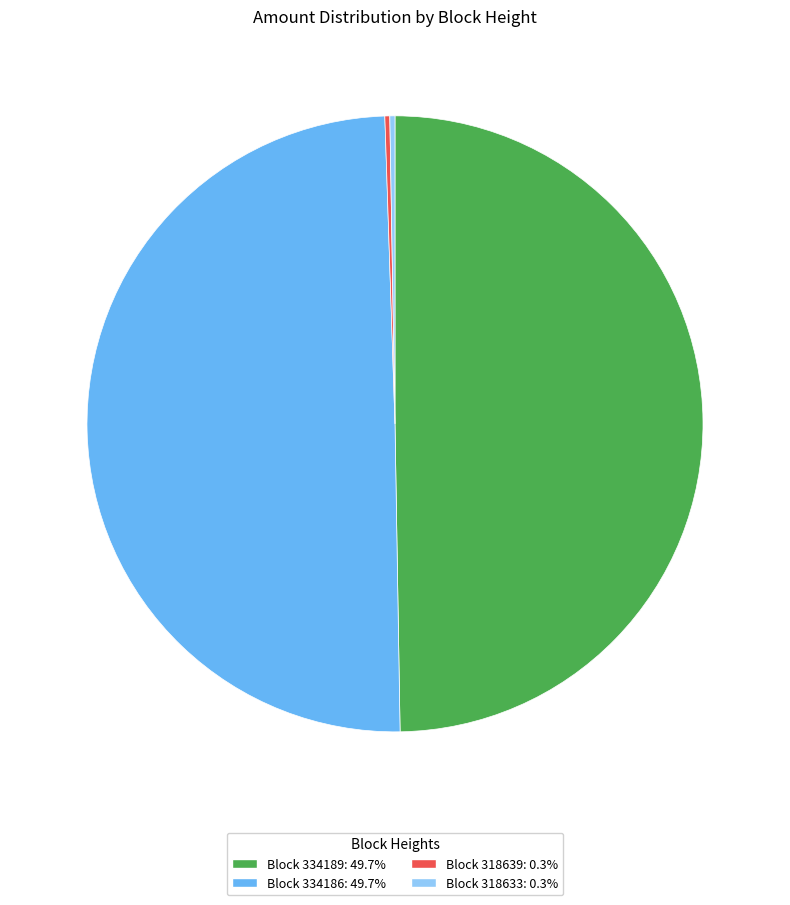

Is there any slice that represents more than half of the pie?

No